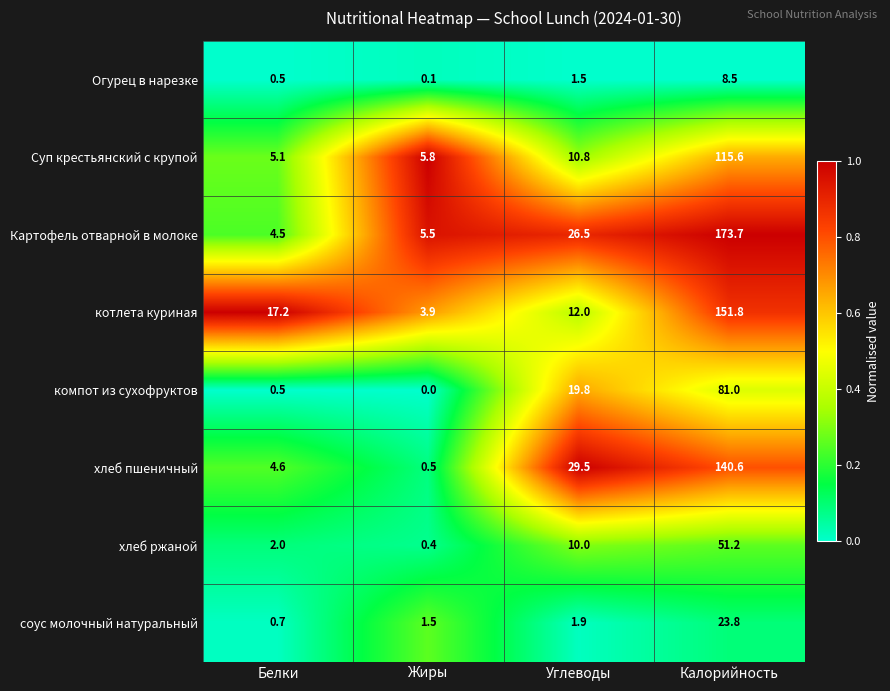

Is it true that Огурец в нарезке equals 1.5 at Углеводы?

True